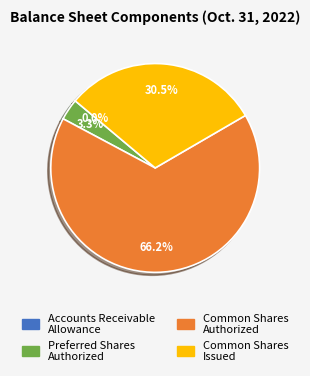

Is there any slice that represents more than half of the pie?

Yes